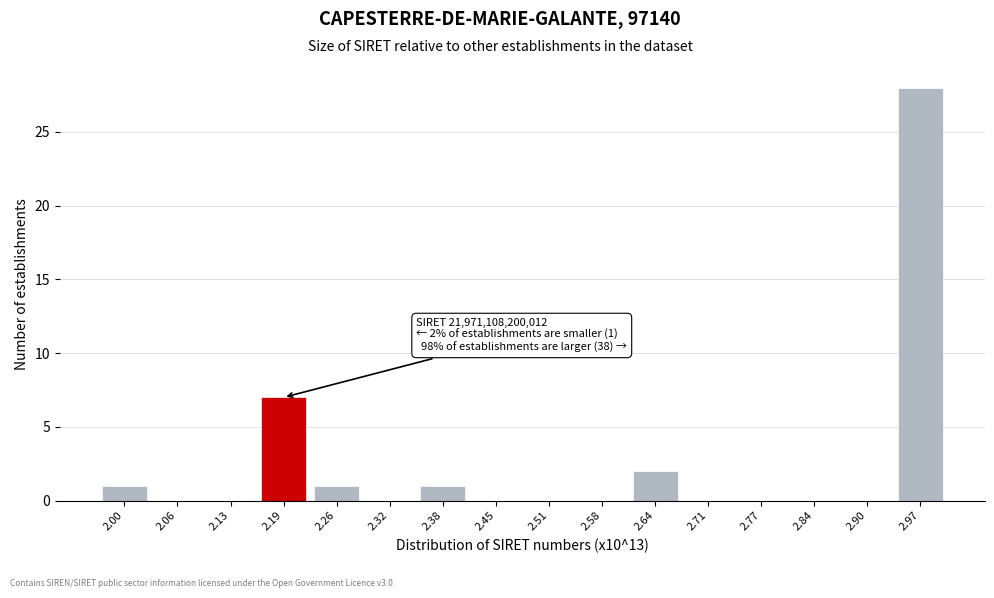

Reading left to right, transcribe all the data shown in this chart.

2.00=1	2.06=0	2.13=0	2.19=7	2.26=1	2.32=0	2.38=1	2.45=0	2.51=0	2.58=0	2.64=2	2.71=0	2.77=0	2.84=0	2.90=0	2.97=28